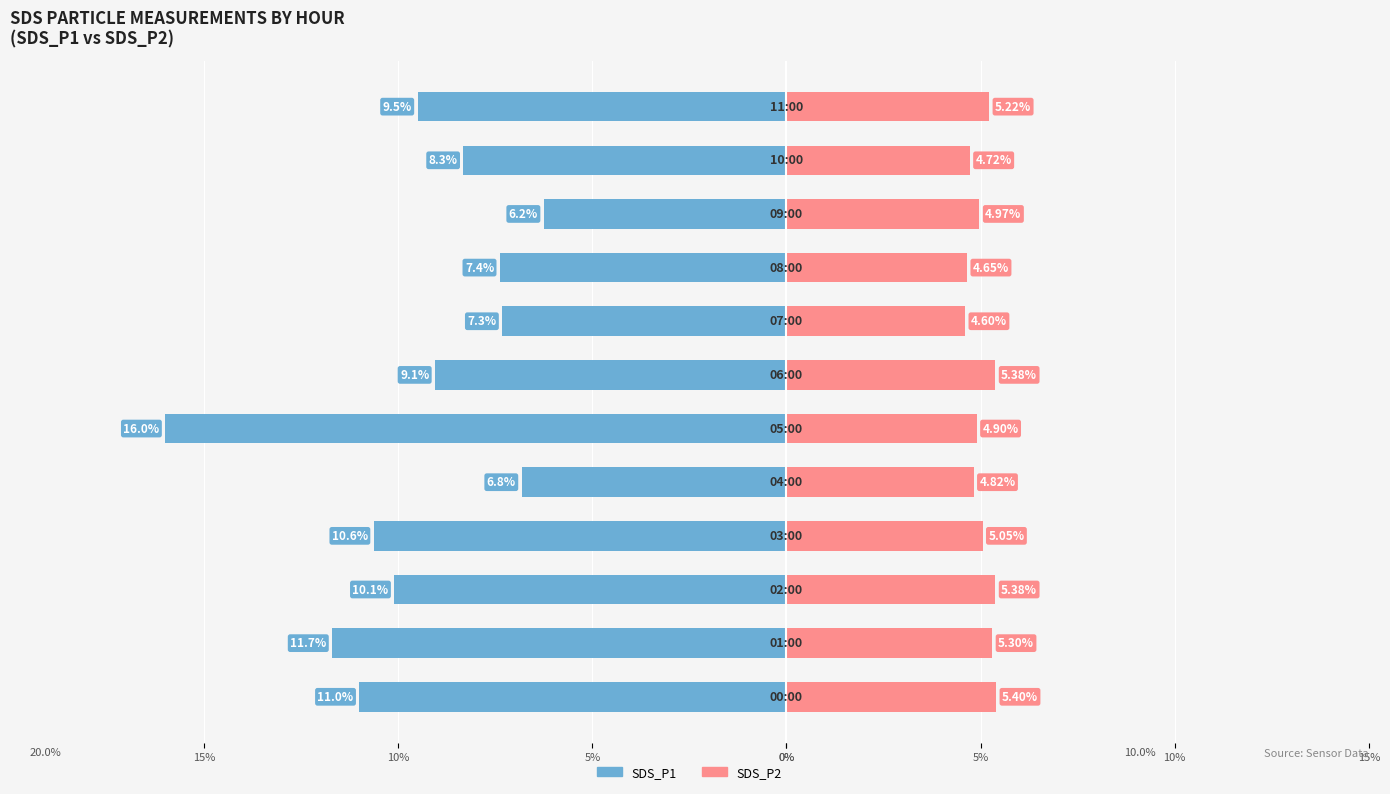

What are all the series names shown in the legend?

SDS_P1, SDS_P2